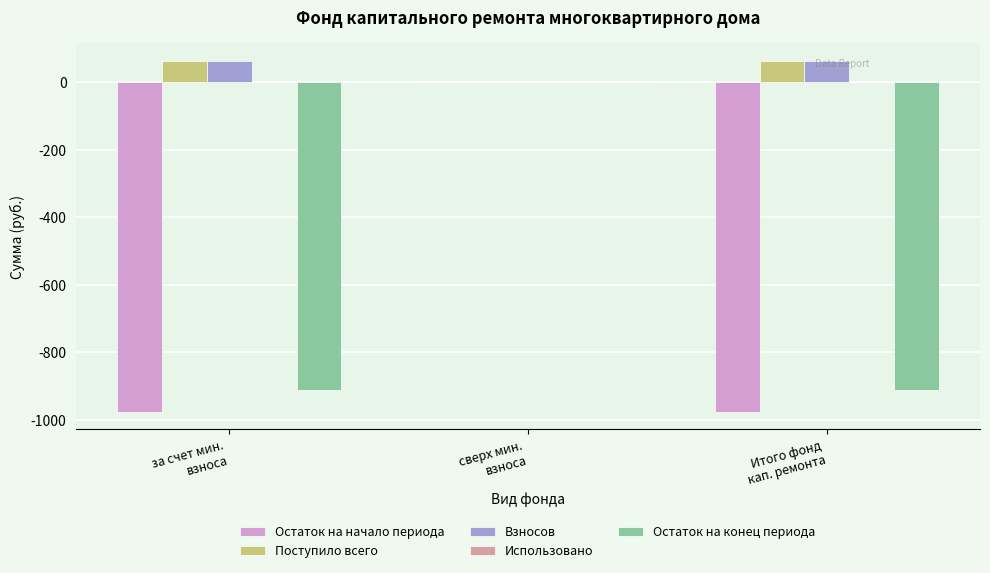

What is the sum of all Остаток на конец периода values?

-1823.9